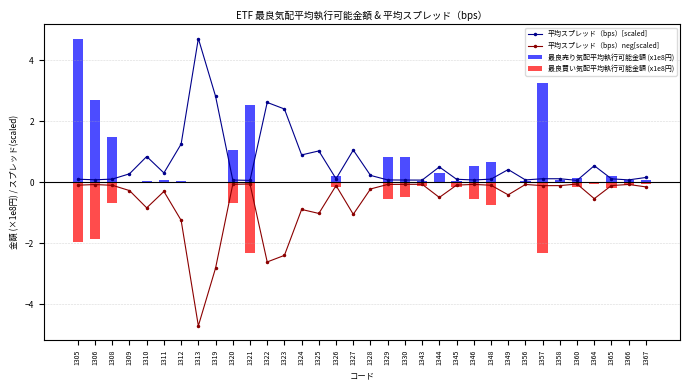

At 1322, list the series in order from smallest to largest.

平均スプレッド（bps）neg[scaled], 最良買い気配平均執行可能金額 (x1e8円), 最良売り気配平均執行可能金額 (x1e8円), 平均スプレッド（bps）[scaled]